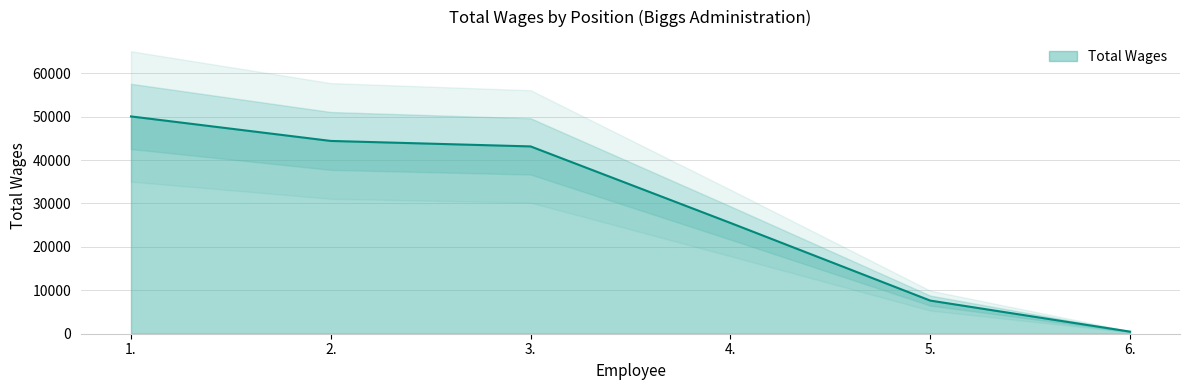

True or false: the data has more than 2 interior local peaks.

False